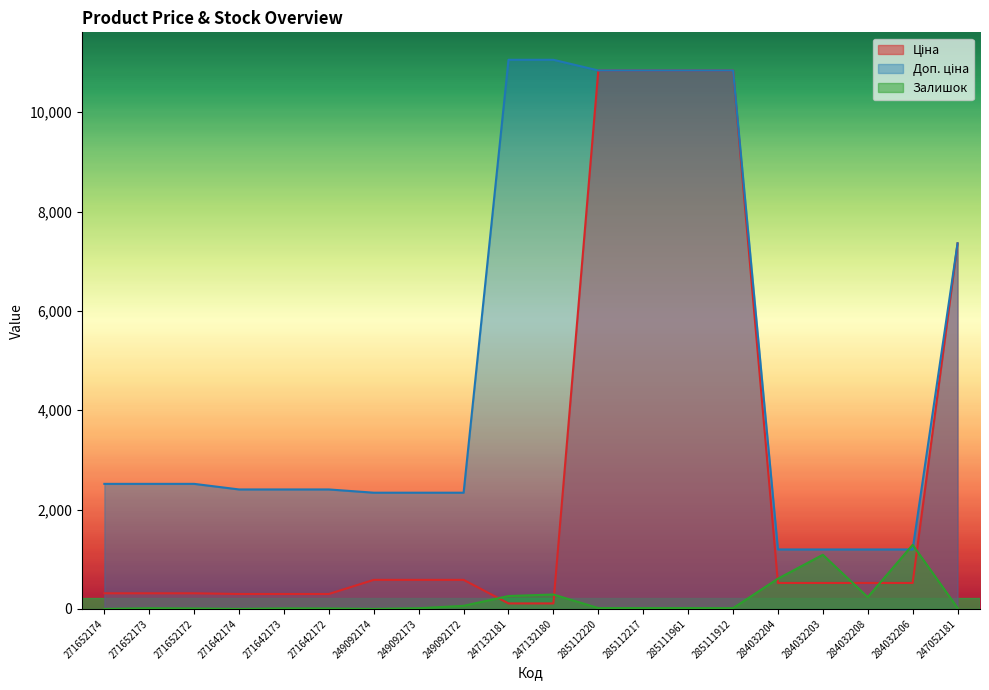

How many values in the Ціна series exceed 522?

12